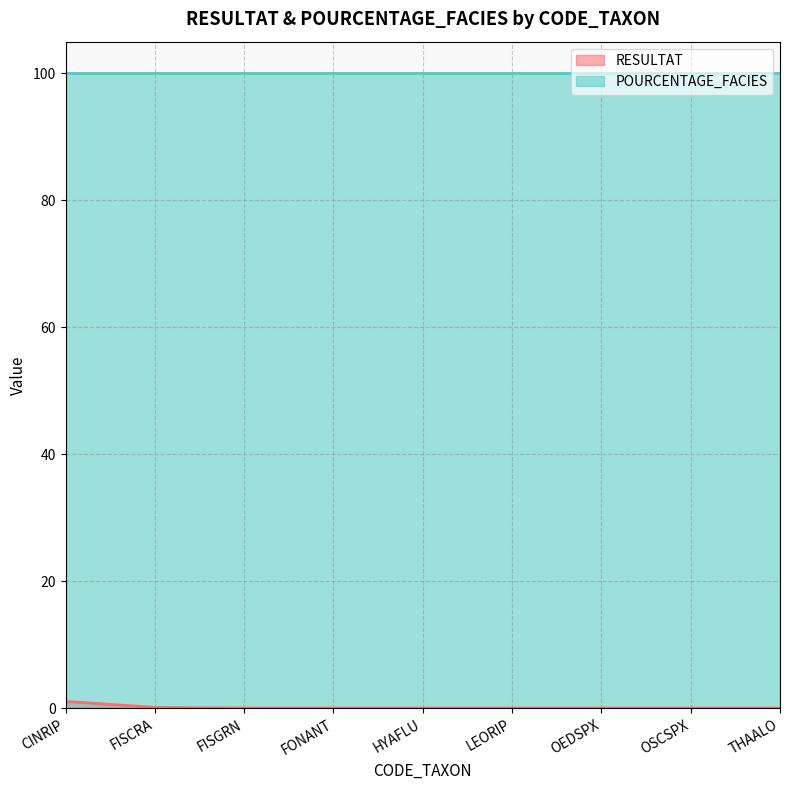

How many series are shown in this chart?

2